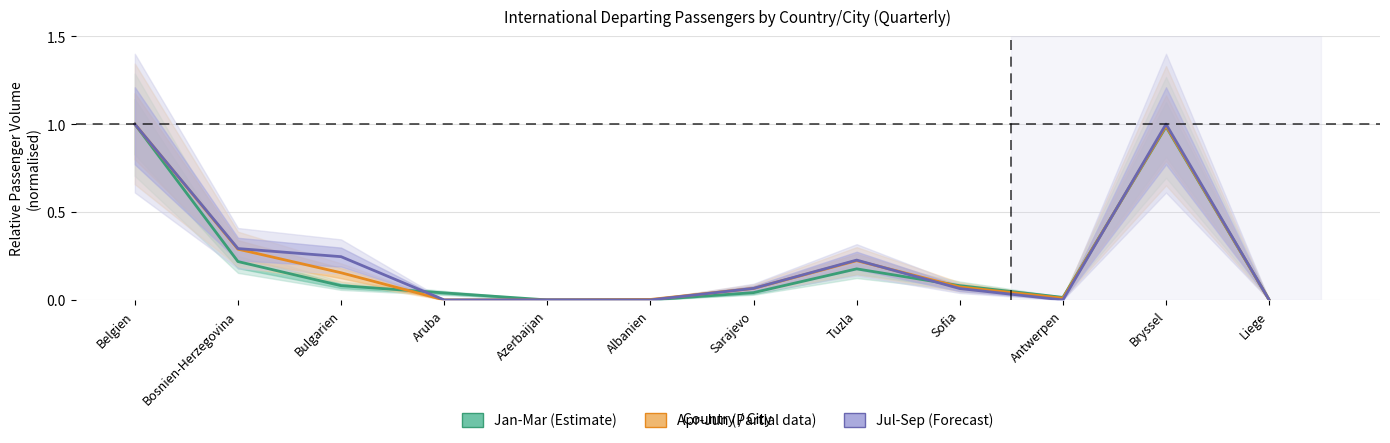

Between which two adjacent categories do Jan-Mar (Estimate) and Jul-Sep (Forecast) first intersect?

Bulgarien and Aruba